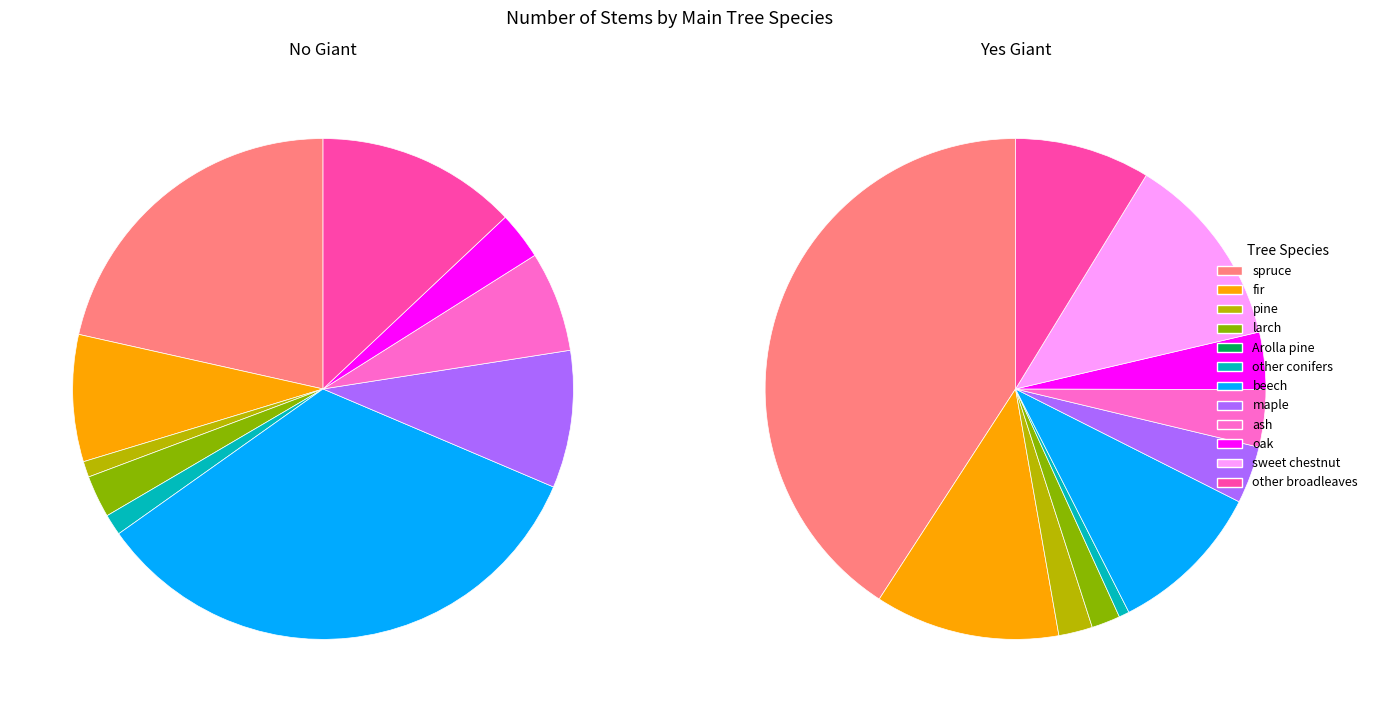

What percentage is the pine slice, to the nearest percent?

1%